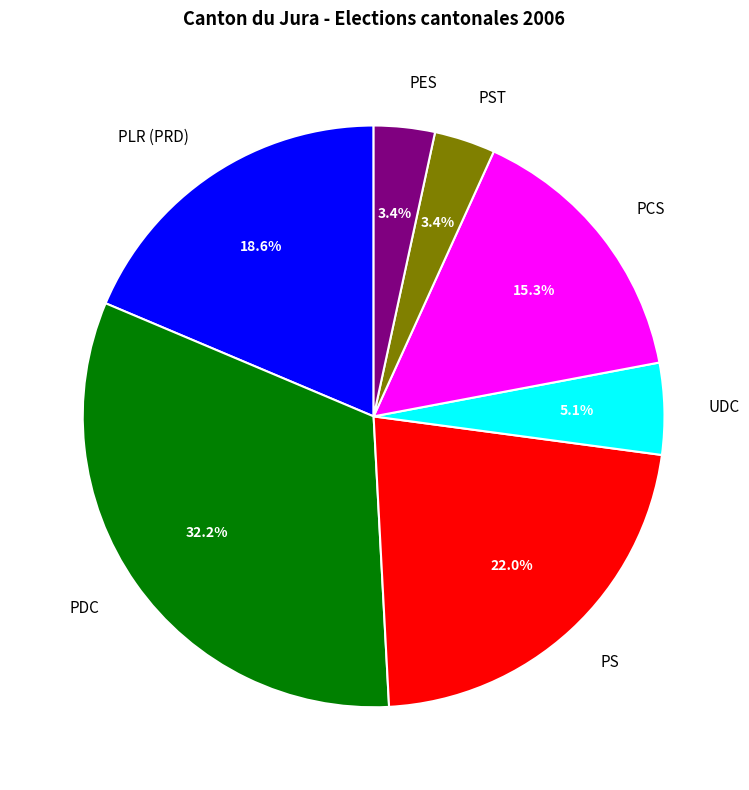

Which category has the biggest portion of the pie?

PDC